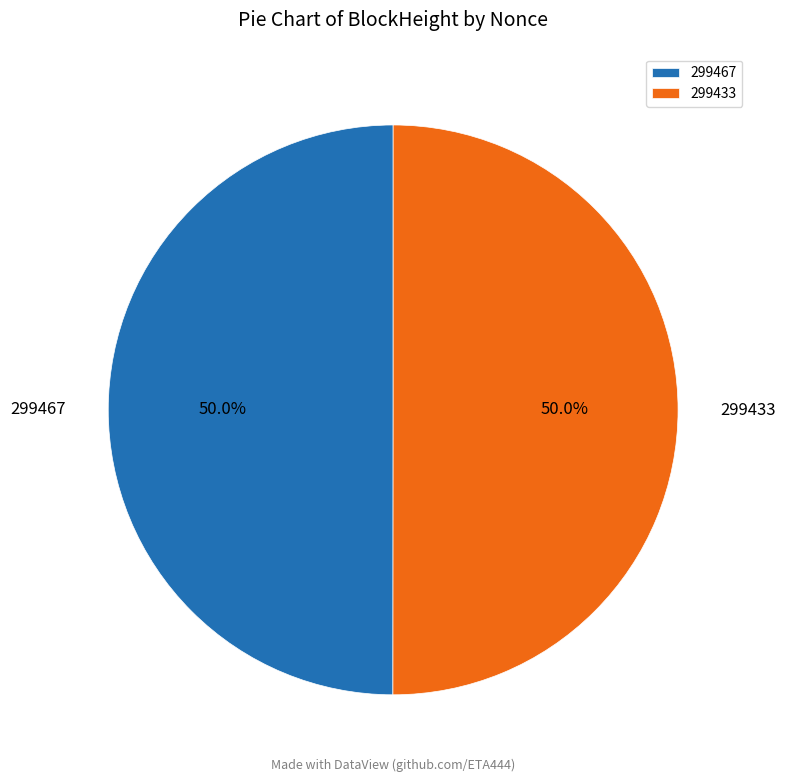

What percentage is the 299433 slice, to the nearest percent?

50%